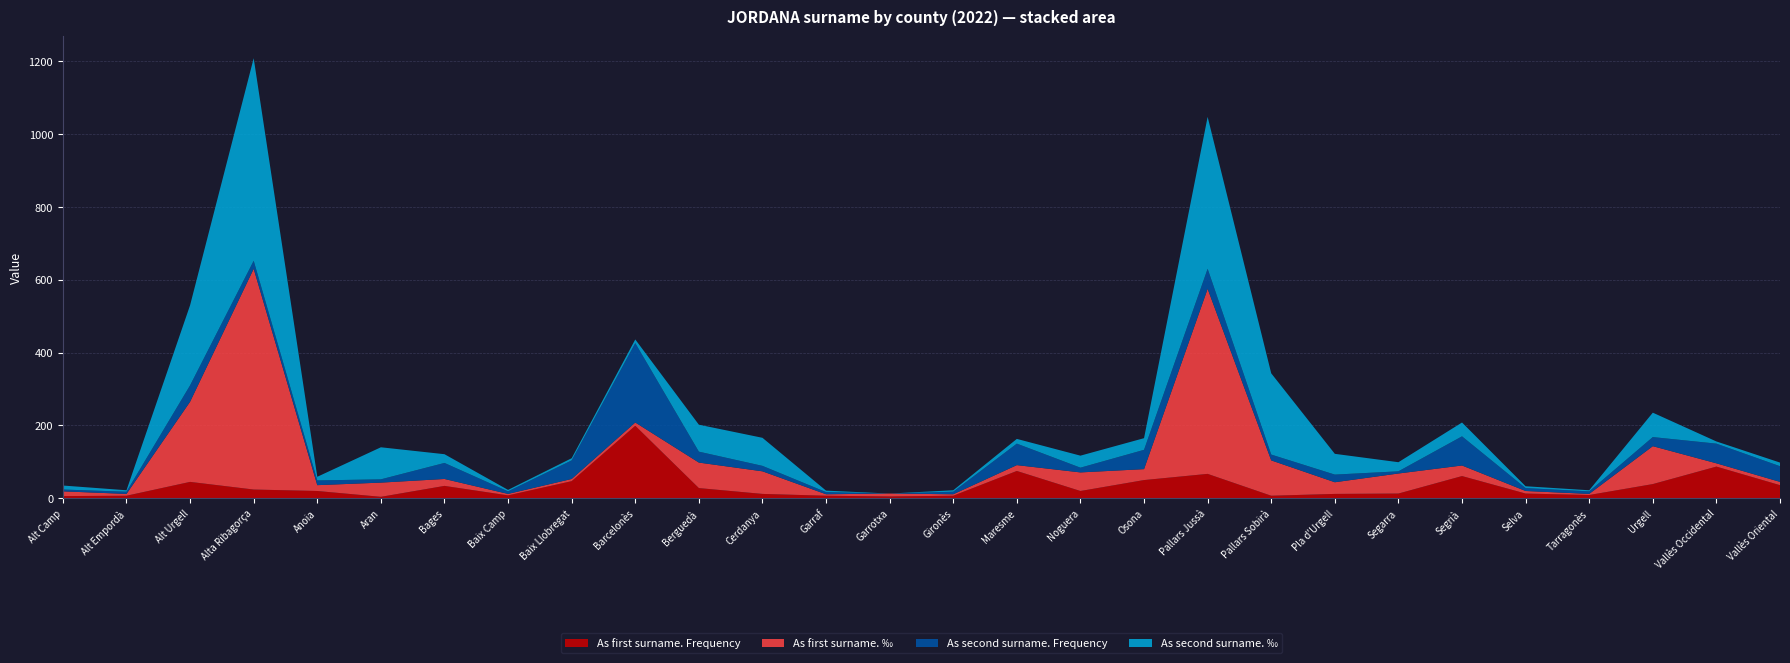

Reading left to right, list all the values displayed in this chart.

As first surname. Frequency: Alt Camp=6	Alt Empordà=7	Alt Urgell=45	Alta Ribagorça=24	Anoia=20	Aran=4	Bages=34	Baix Camp=8	Baix Llobregat=47	Barcelonès=199	Berguedà=28	Cerdanya=12	Garraf=7	Garrotxa=5	Gironès=7	Maresme=75	Noguera=20	Osona=50	Pallars Jussà=67	Pallars Sobirà=7	Pla d'Urgell=12	Segarra=13	Segrià=61	Selva=13	Tarragonès=9	Urgell=39	Vallès Occidental=87	Vallès Oriental=36
As first surname. ‰: Alt Camp=13	Alt Empordà=5	Alt Urgell=220	Alta Ribagorça=606	Anoia=16	Aran=39	Bages=19	Baix Camp=4	Baix Llobregat=6	Barcelonès=9	Berguedà=70	Cerdanya=62	Garraf=4	Garrotxa=8	Gironès=4	Maresme=16	Noguera=51	Osona=30	Pallars Jussà=508	Pallars Sobirà=97	Pla d'Urgell=32	Segarra=55	Segrià=29	Selva=7	Tarragonès=3	Urgell=104	Vallès Occidental=9	Vallès Oriental=9
As second surname. Frequency: Alt Camp=5	Alt Empordà=6	Alt Urgell=45	Alta Ribagorça=22	Anoia=13	Aran=9	Bages=44	Baix Camp=7	Baix Llobregat=51	Barcelonès=218	Berguedà=30	Cerdanya=15	Garraf=6	Garrotxa=0	Gironès=7	Maresme=59	Noguera=13	Osona=53	Pallars Jussà=55	Pallars Sobirà=16	Pla d'Urgell=21	Segarra=6	Segrià=80	Selva=8	Tarragonès=7	Urgell=25	Vallès Occidental=54	Vallès Oriental=43
As second surname. ‰: Alt Camp=11	Alt Empordà=4	Alt Urgell=220	Alta Ribagorça=556	Anoia=10	Aran=88	Bages=24	Baix Camp=4	Baix Llobregat=6	Barcelonès=10	Berguedà=74	Cerdanya=77	Garraf=4	Garrotxa=0	Gironès=4	Maresme=13	Noguera=33	Osona=32	Pallars Jussà=417	Pallars Sobirà=223	Pla d'Urgell=57	Segarra=25	Segrià=38	Selva=5	Tarragonès=3	Urgell=67	Vallès Occidental=6	Vallès Oriental=10